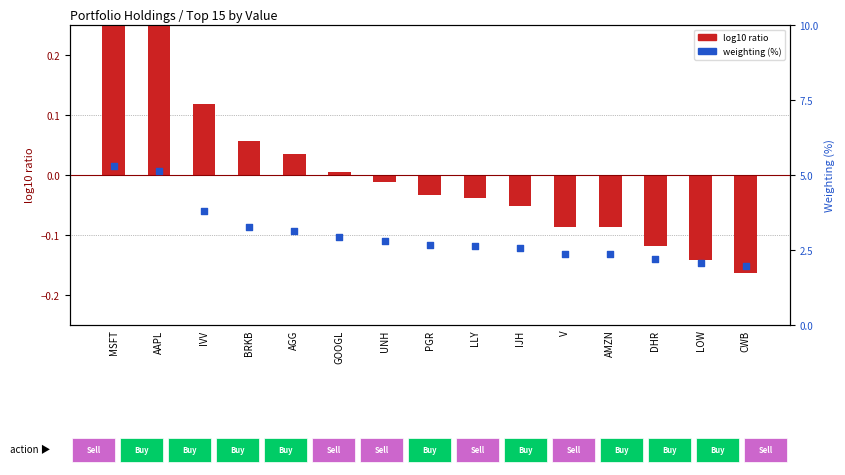

At how many categories does at least one series exceed 0?

15